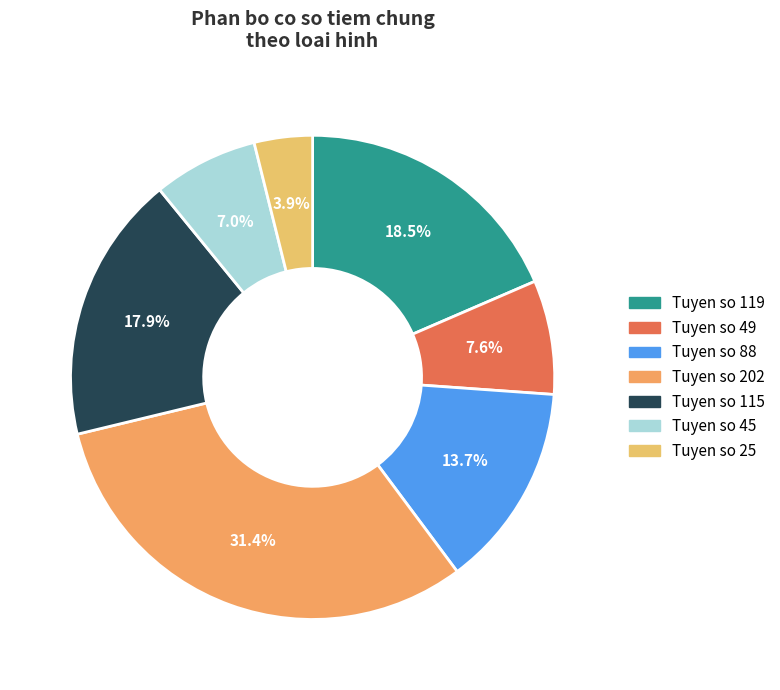

Count the number of slices in the pie.

7